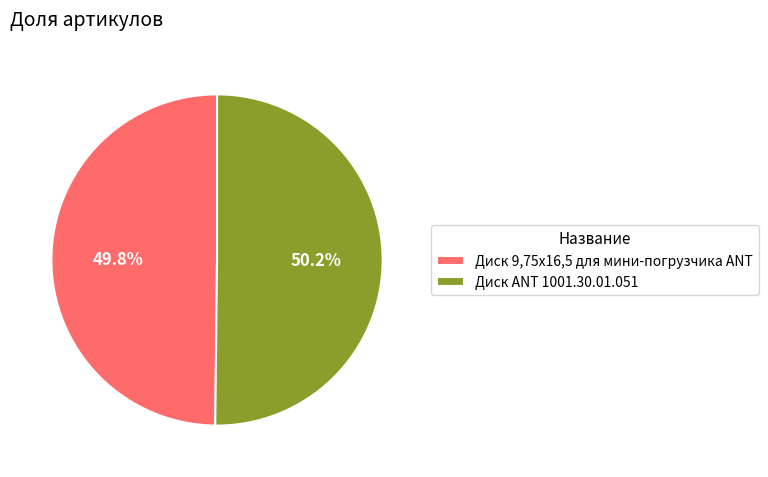

Is there any slice that represents more than half of the pie?

Yes